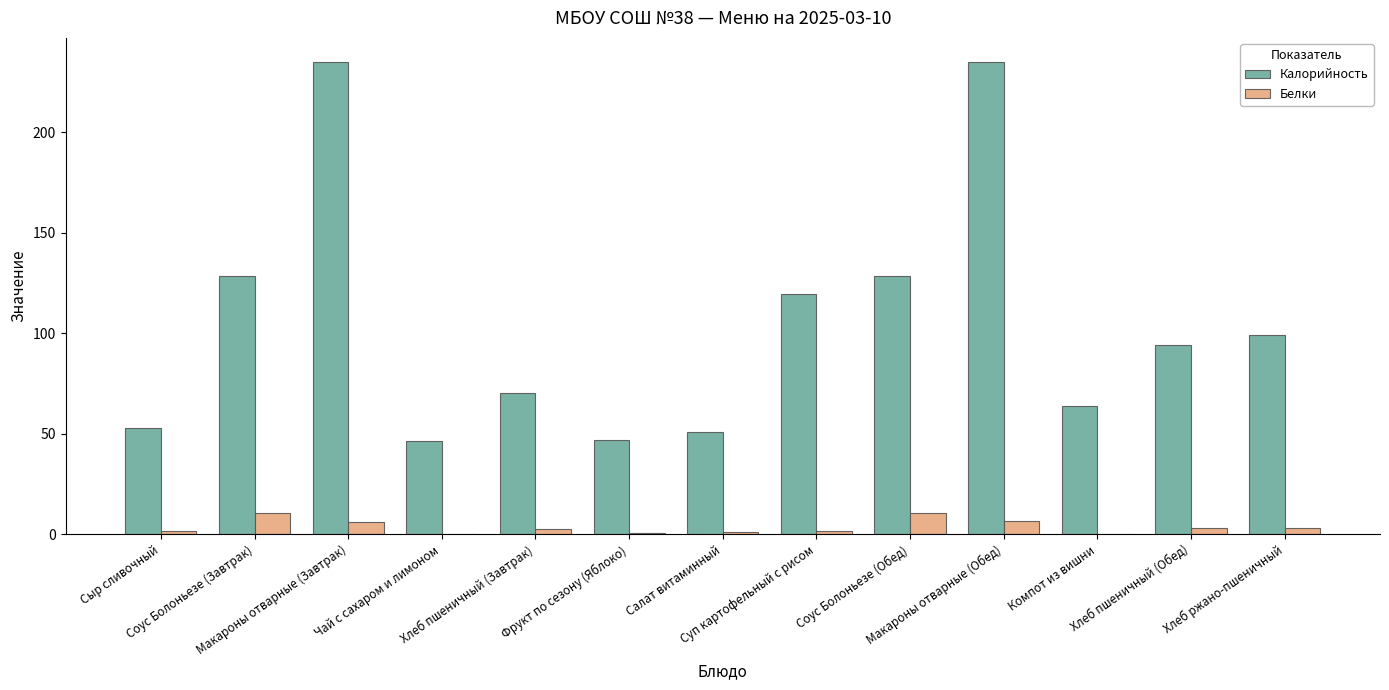

What is the sum of all Белки values?

47.9